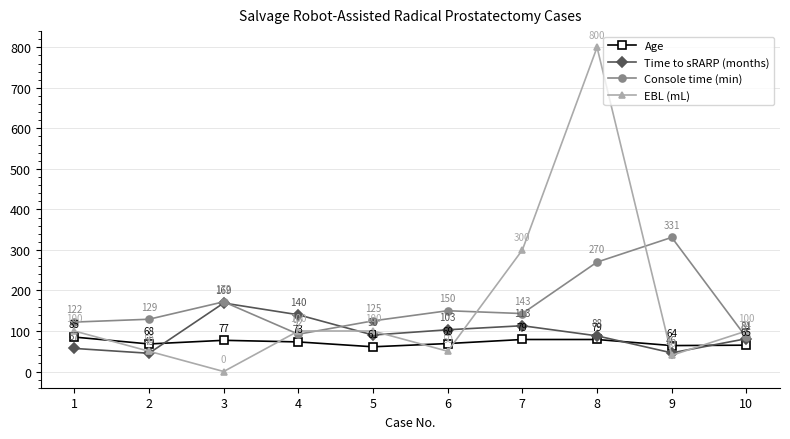

In Console time (min), how many points are lower than both neighbors (excluding endpoints)?

2